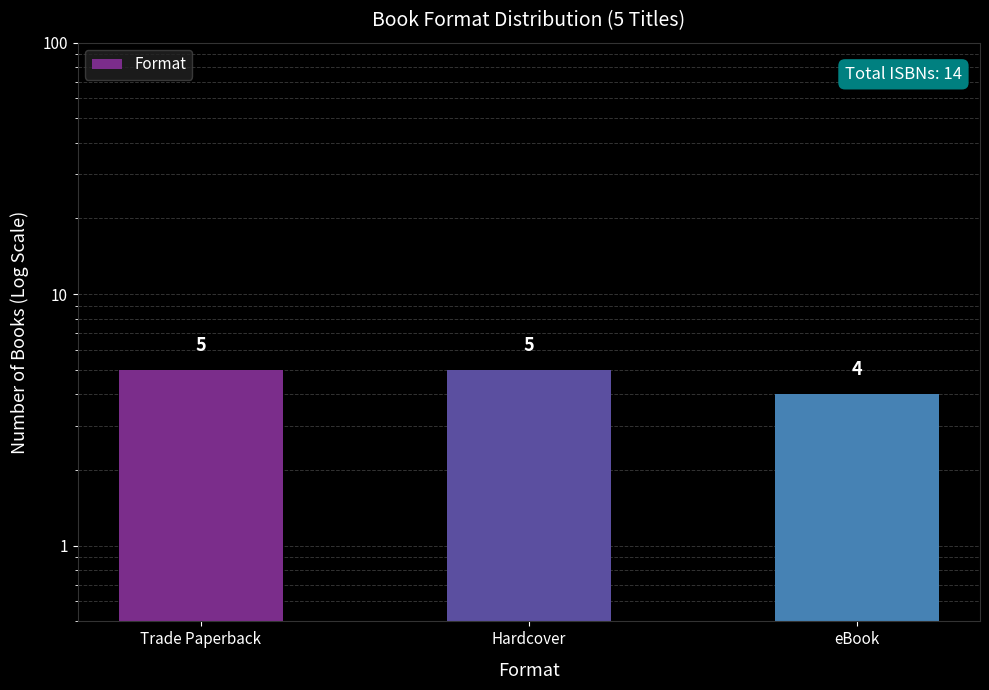

Reading left to right, transcribe all the data shown in this chart.

Trade Paperback=5	Hardcover=5	eBook=4